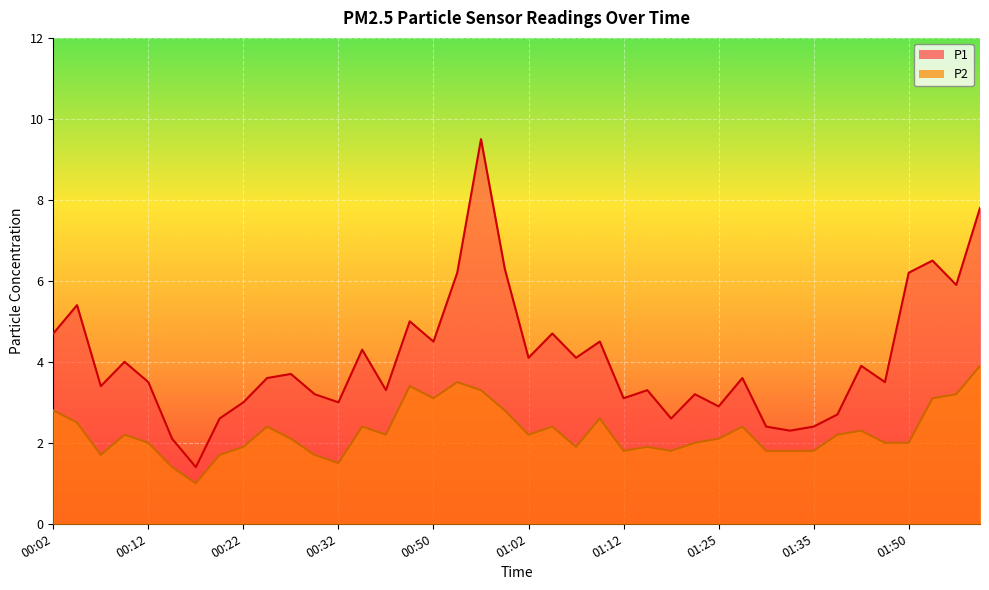

Which has a higher value, 00:17 or 01:52?

01:52